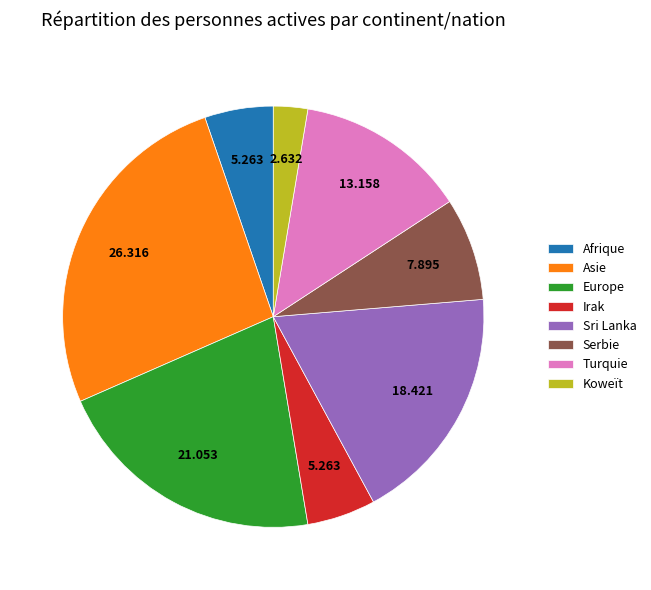

Is the sum of Europe and Asie greater than half?

No